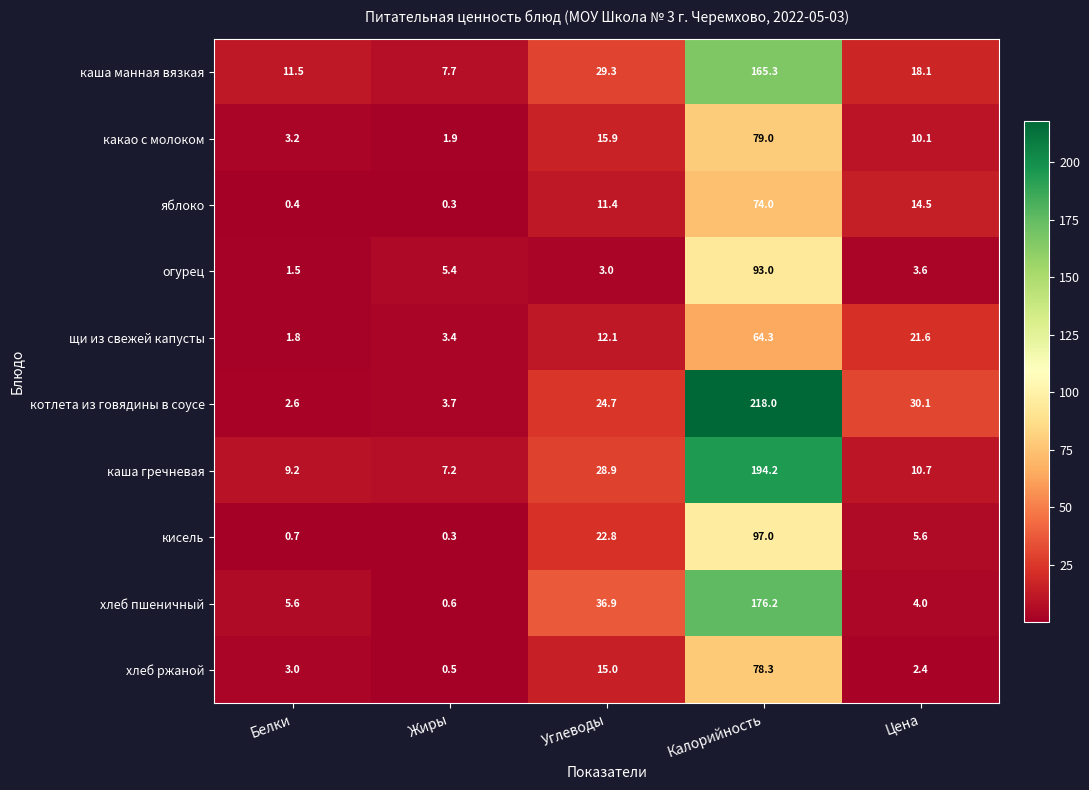

Rank the series at Цена from highest to lowest value.

котлета из говядины в соусе, щи из свежей капусты, каша манная вязкая, яблоко, каша гречневая, какао с молоком, кисель, хлеб пшеничный, огурец, хлеб ржаной